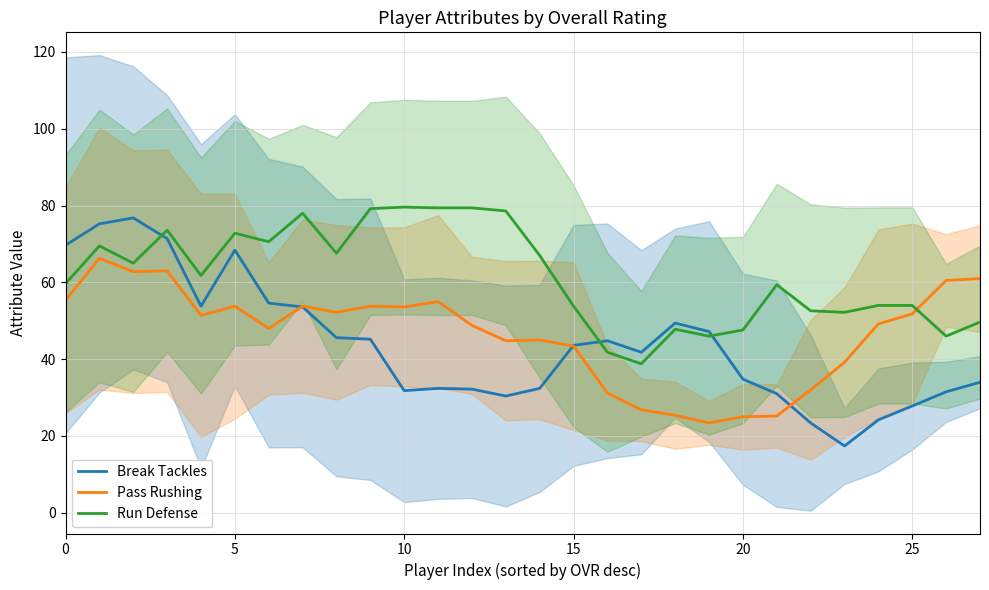

Does the chart have visible grid lines?

Yes